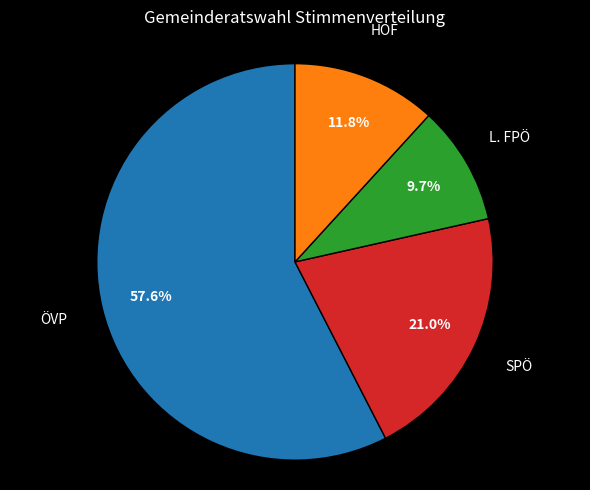

Is there a majority slice in this chart?

Yes